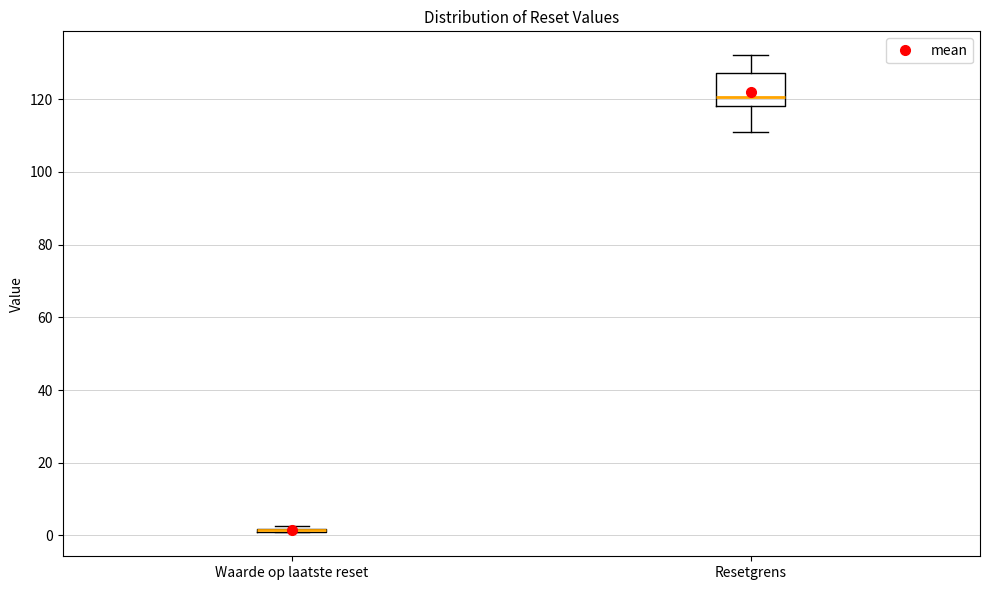

Reading left to right, read every box against the y-axis: the position of its median line, the range the box covers, and the ends of its whiskers. The values are not printed on the chart, so give them approximately, as read against the axis.

Waarde op laatste reset: box collapsed to a line at 2, whiskers 0 to 2
Resetgrens: median 120, box 118 to 128, whiskers 110 to 132